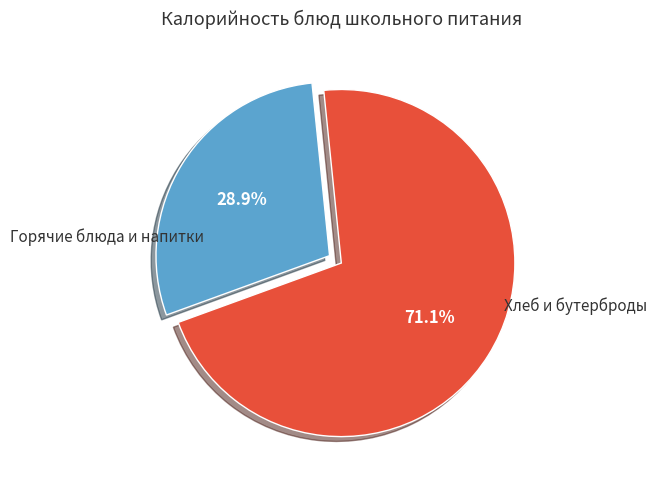

Is there a majority slice in this chart?

Yes